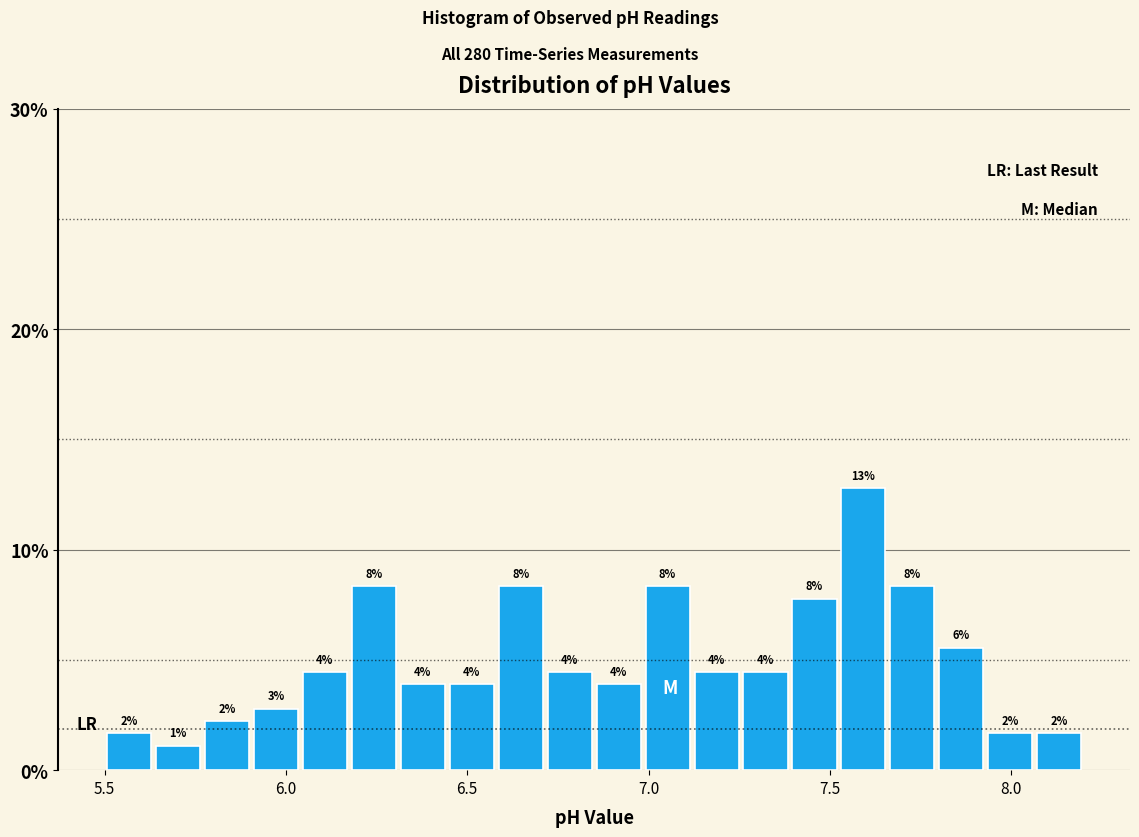

Around what value on the x-axis is the tallest bar? Give the approximate position of its centre, as read against the axis.

7.60